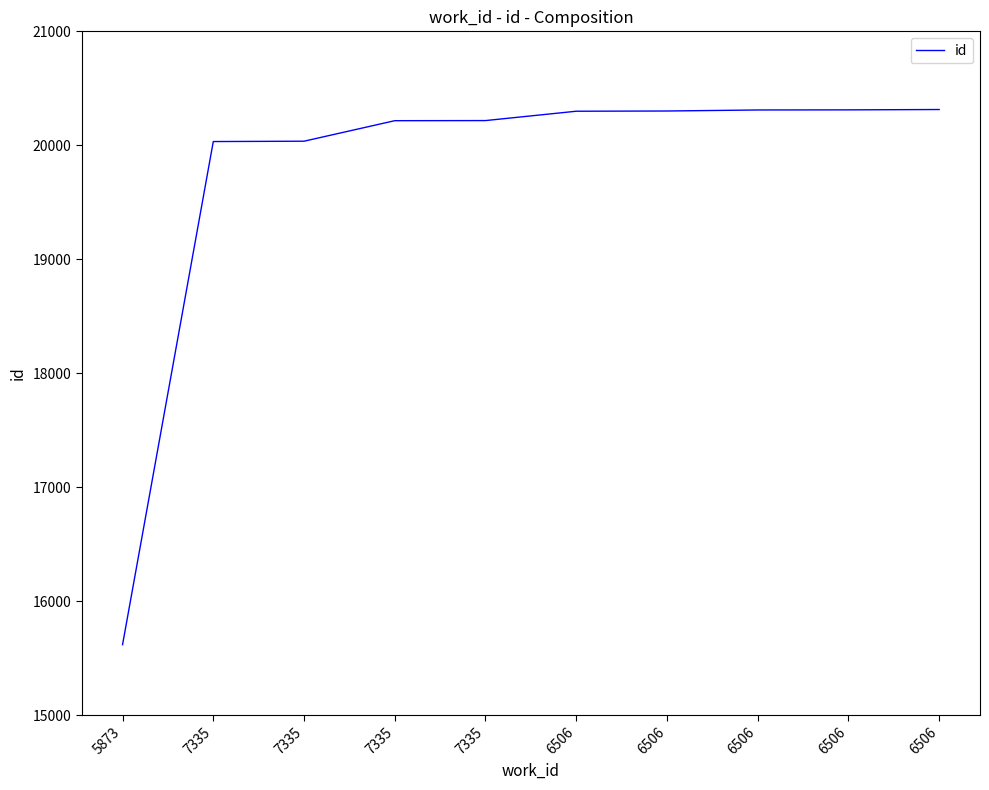

Which has a higher value, 6506 or 7335?

6506